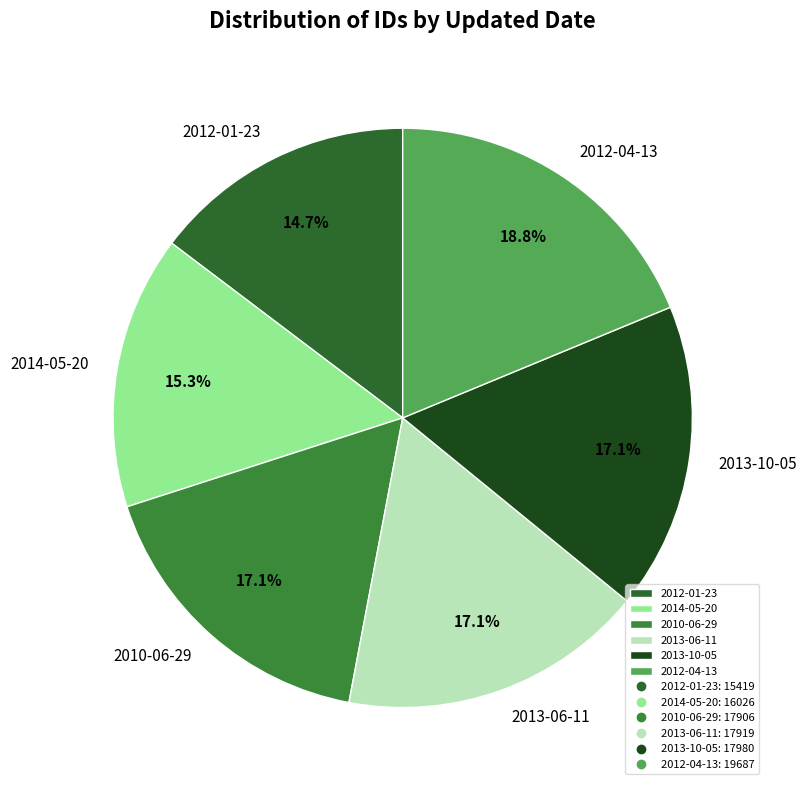

To the nearest percent, what portion does 2012-04-13 represent?

19%